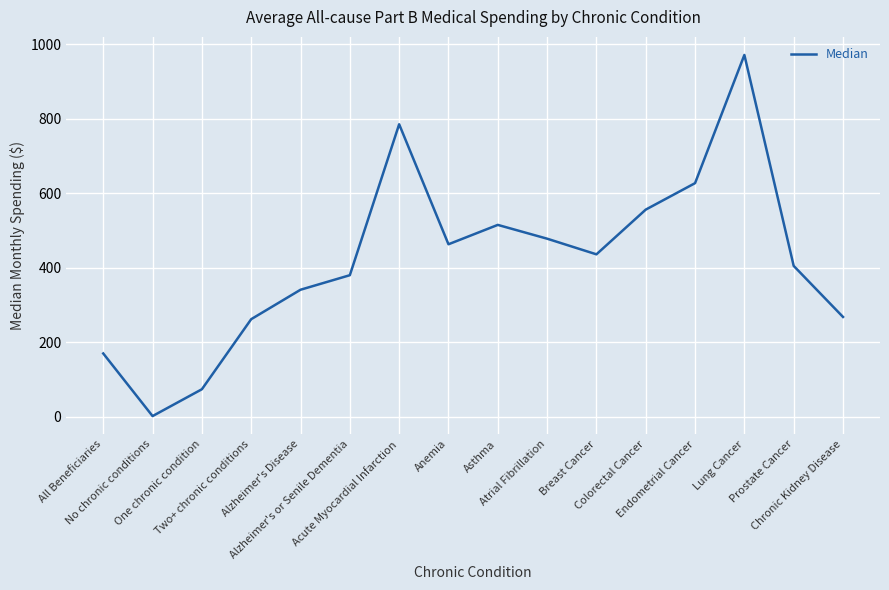

What is the difference between the maximum and minimum values?

969